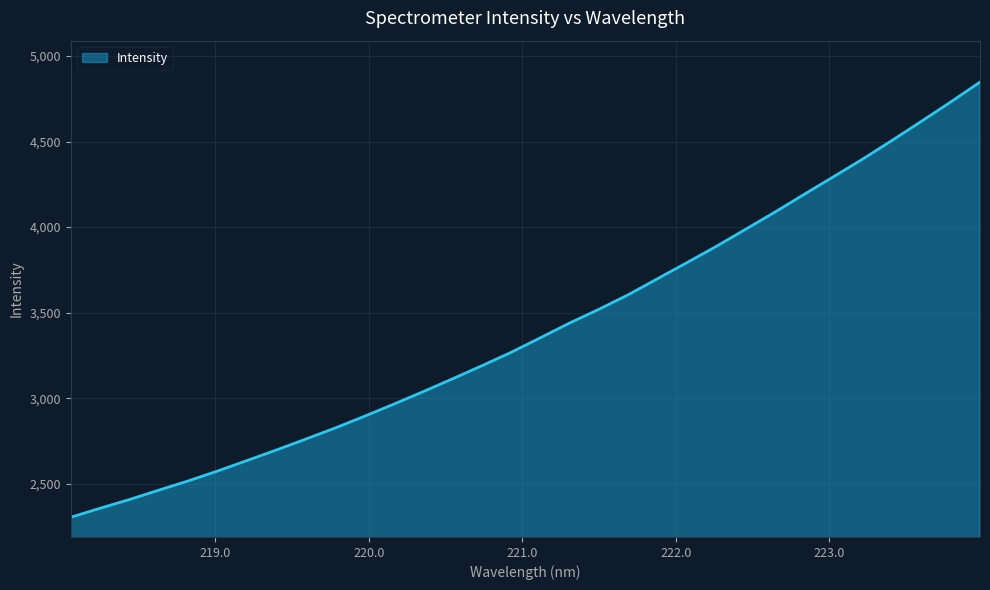

What is the difference between the maximum and minimum values?

2544.0